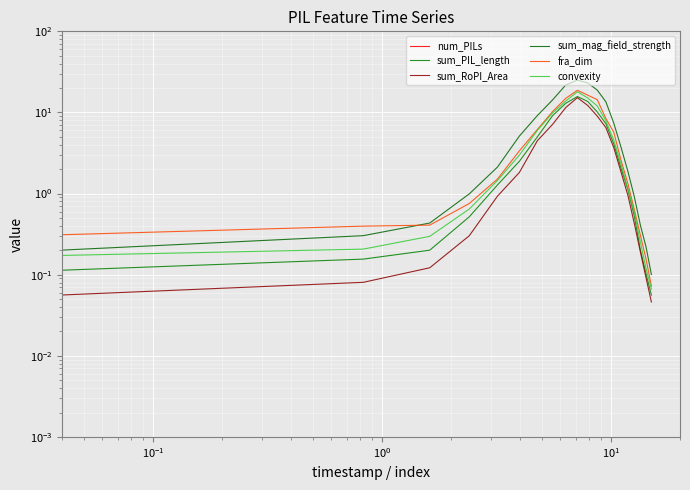

True or false: num_PILs and sum_mag_field_strength intersect in this chart.

False